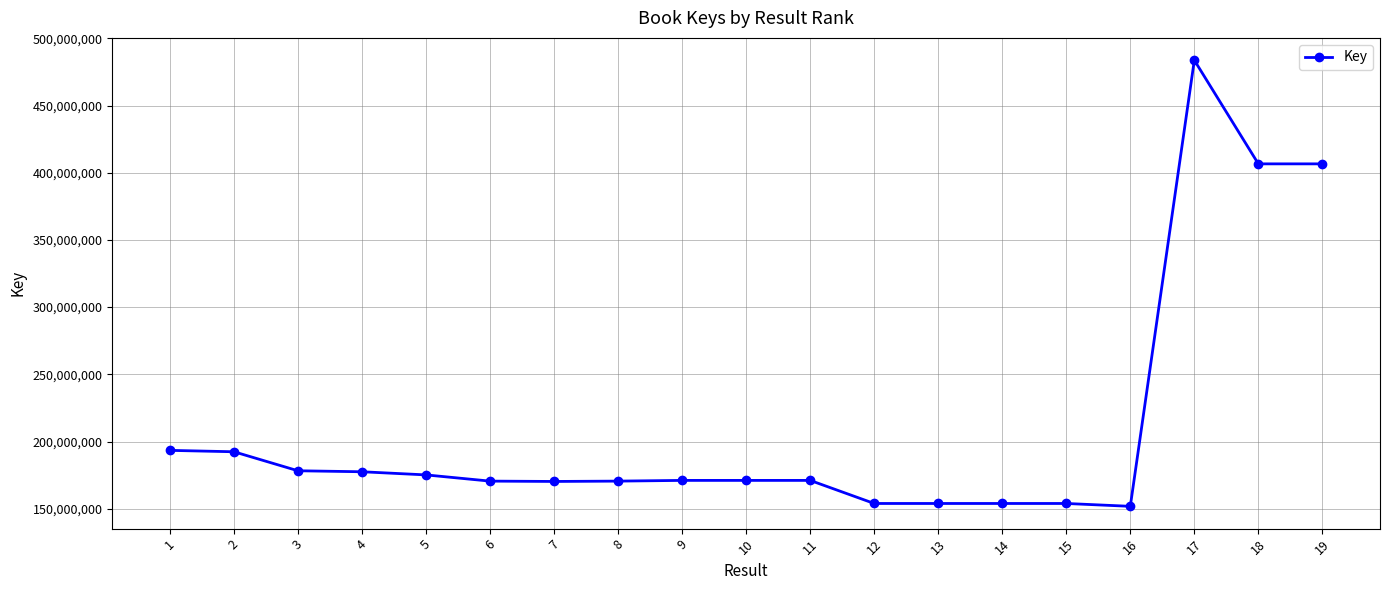

What is the value of the 5th point from the left?

175195123